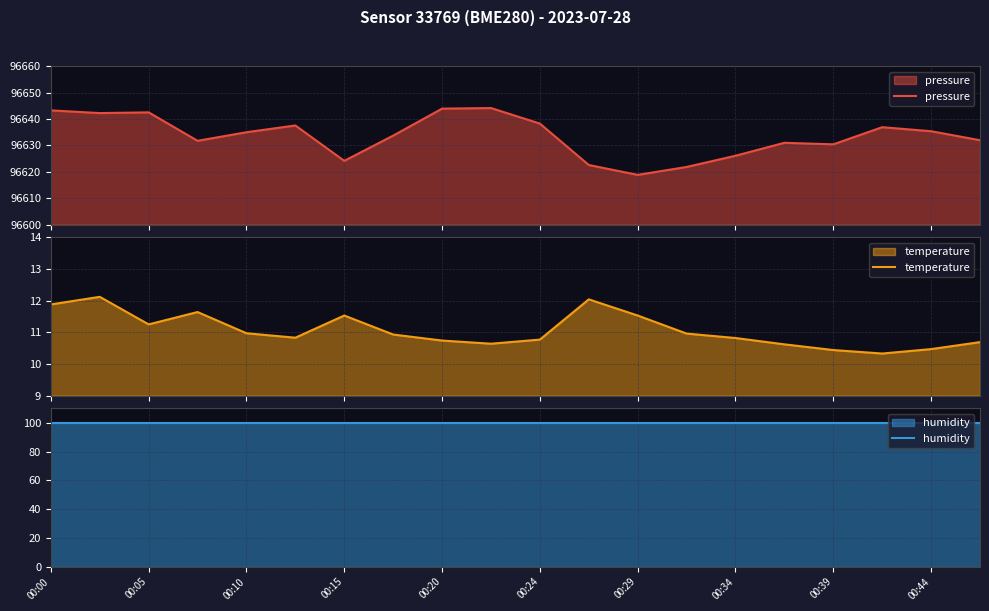

Where does the pressure series first go above 96635?

00:00